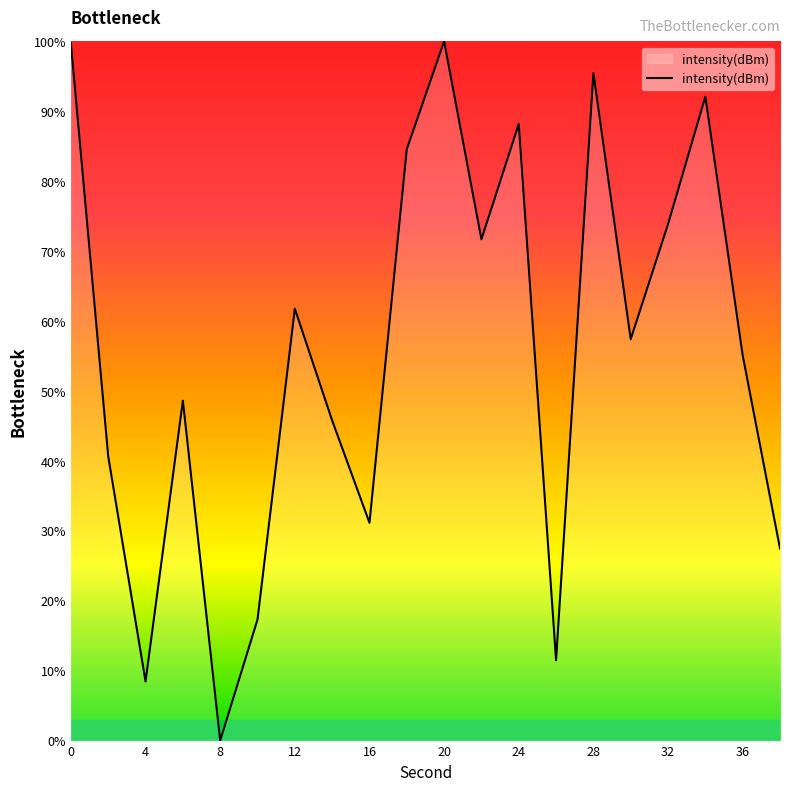

What is the greatest value displayed?

100.0